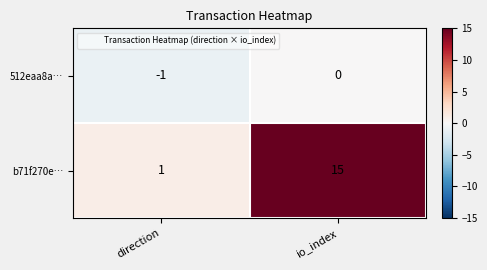

What is the sum of all b71f270e… values?

16